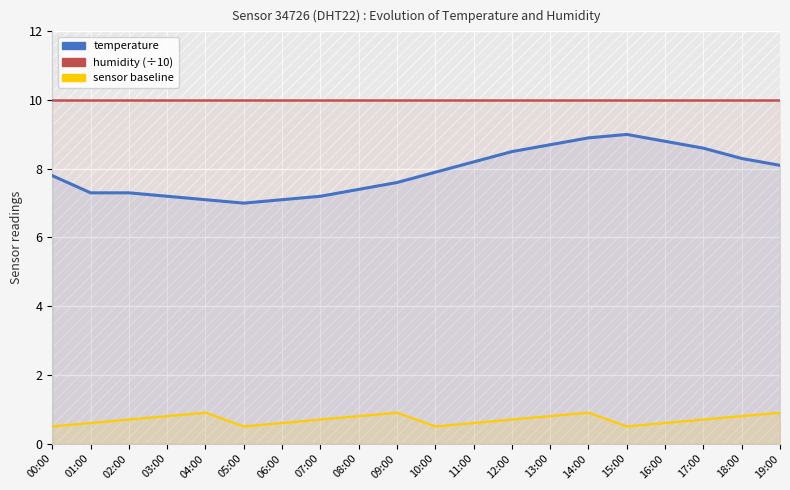

True or false: humidity (÷10) and sensor baseline intersect in this chart.

False